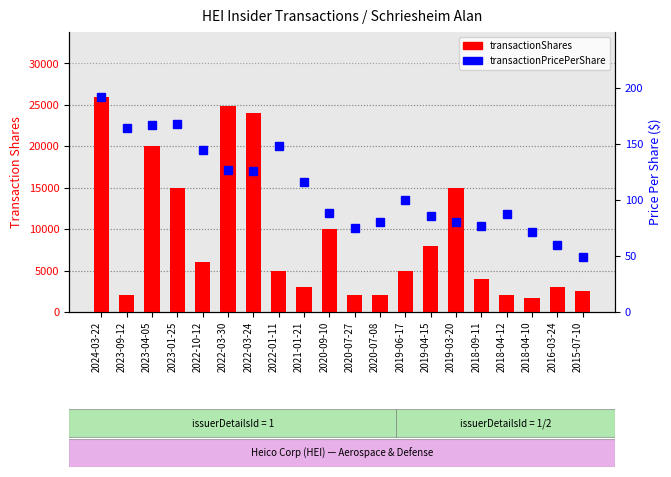

What is the total value across all series at 2019-06-17?

5100.3